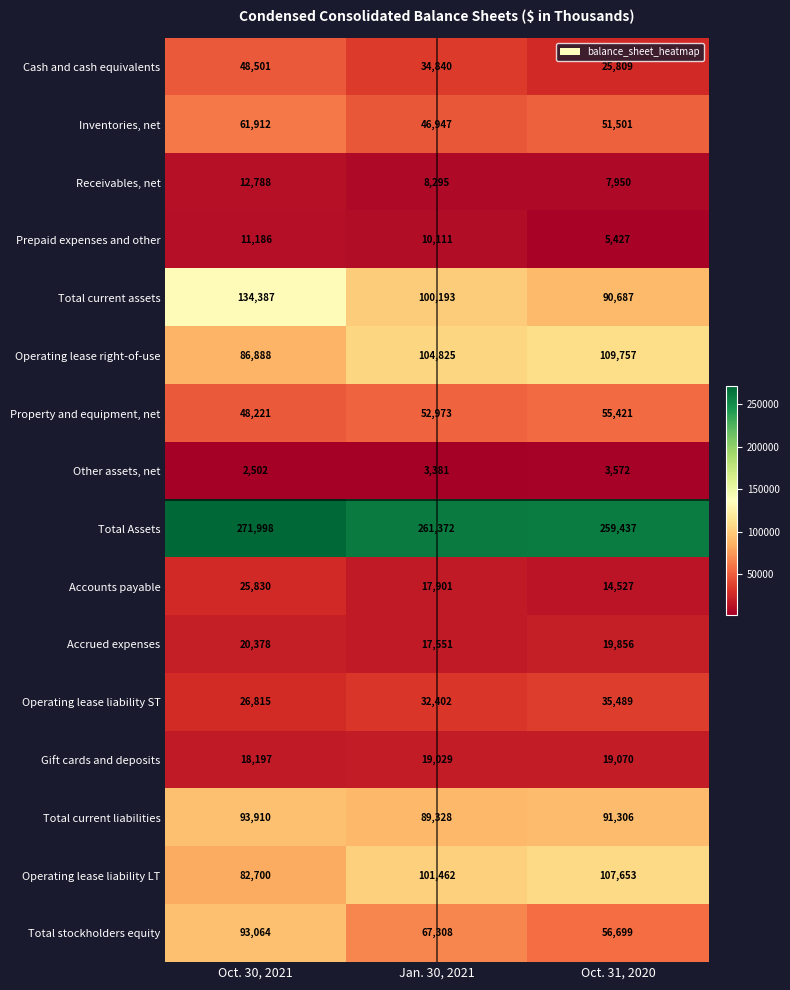

What is the spread (max minus min) of values at Jan. 30, 2021?

257991